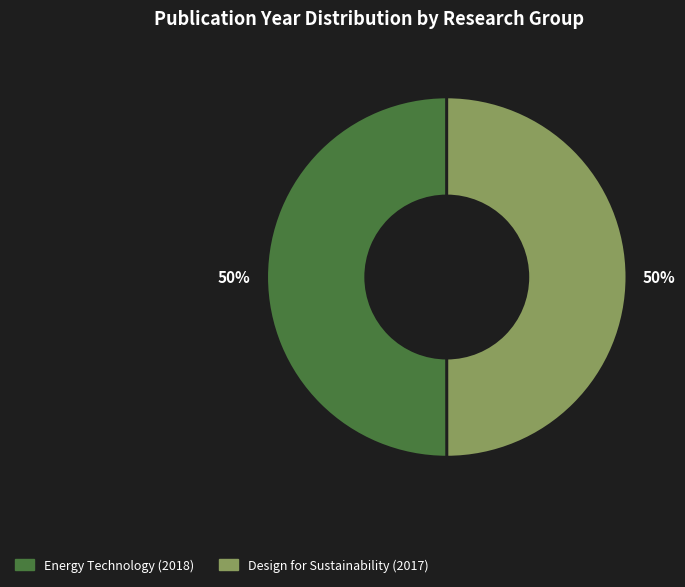

Is the sum of Design for Sustainability (2017) and Energy Technology (2018) greater than half?

Yes